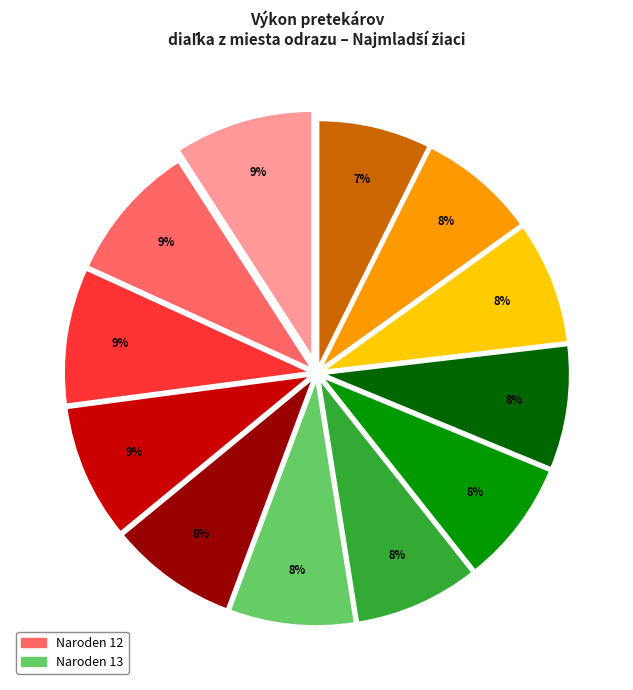

How many segments does this pie chart have?

12